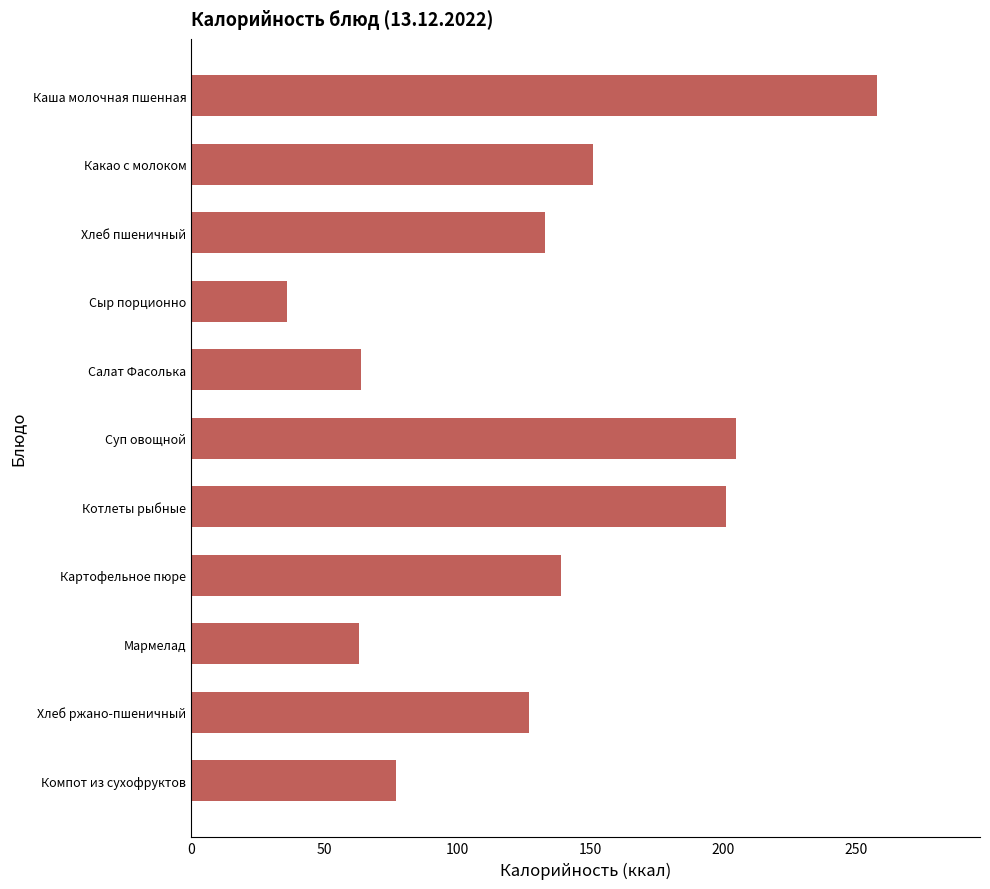

What is the difference between the maximum and minimum values?

222